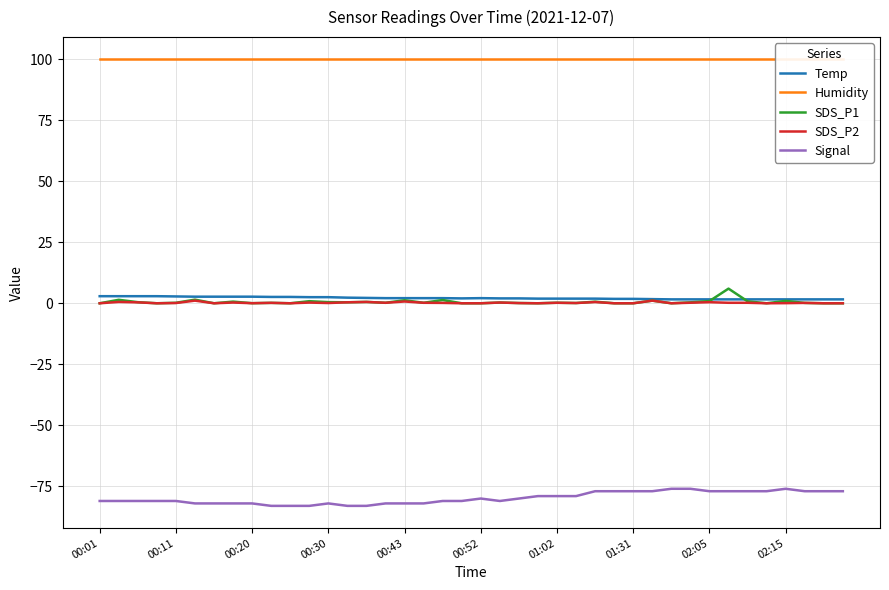

What is the approximate value of SDS_P1 at 29?

1.1